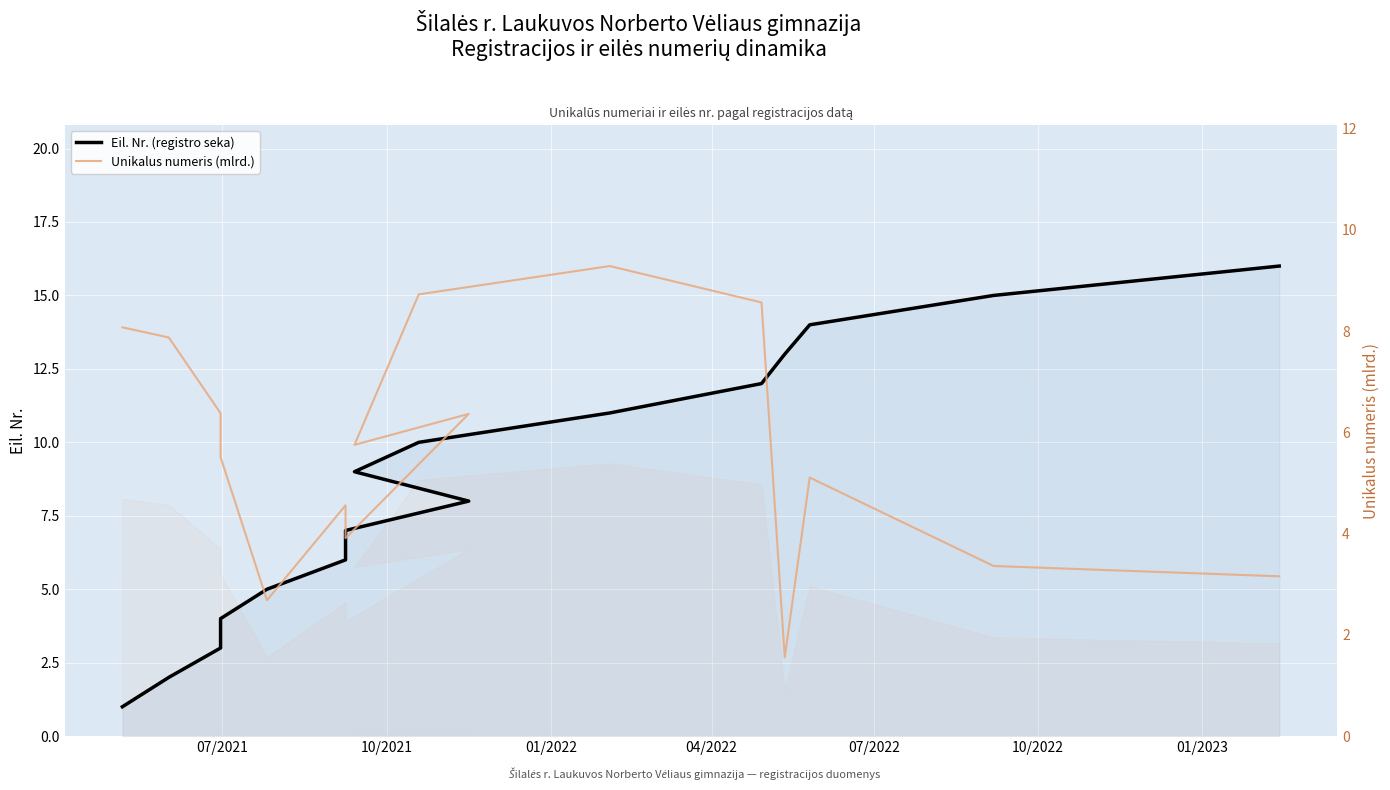

Which series has the largest total across all categories?

Eil. Nr. (registro seka)